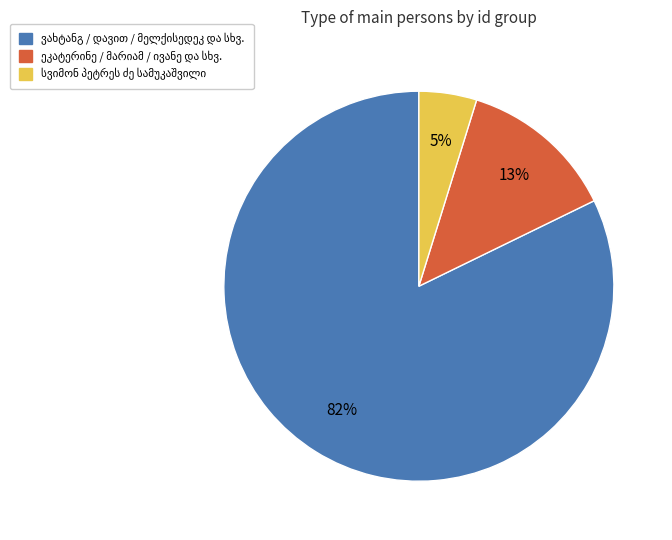

To the nearest percent, what is the difference between the largest and smallest slice percentages?

77%